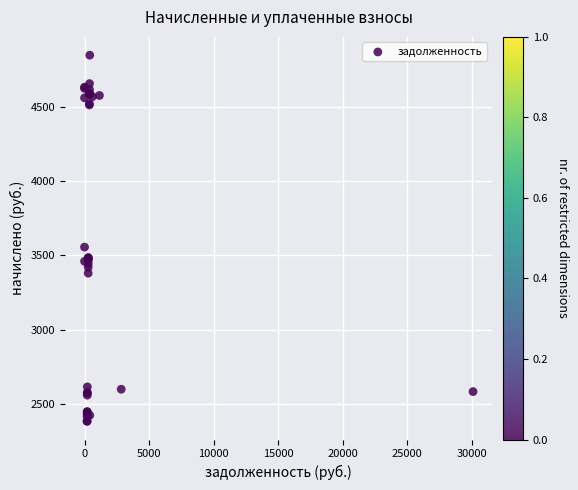

What Y value in the scatter plot is closest to 3616?

3556.4